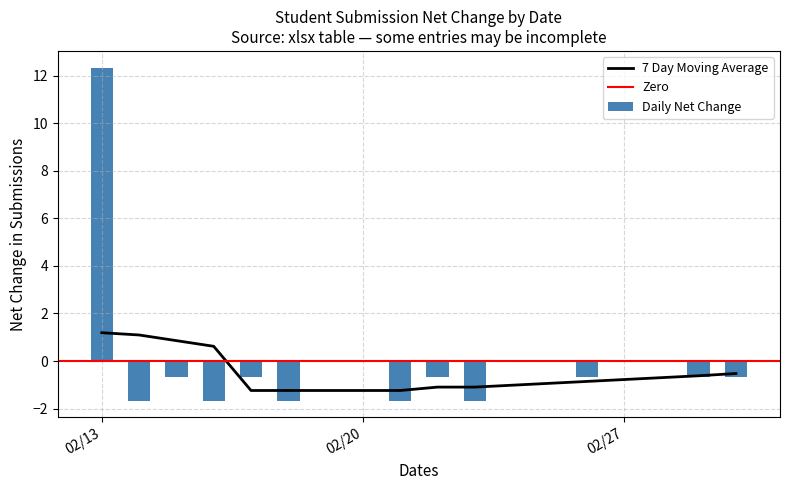

The chart shows a value of -7 at 13. True or false?

False